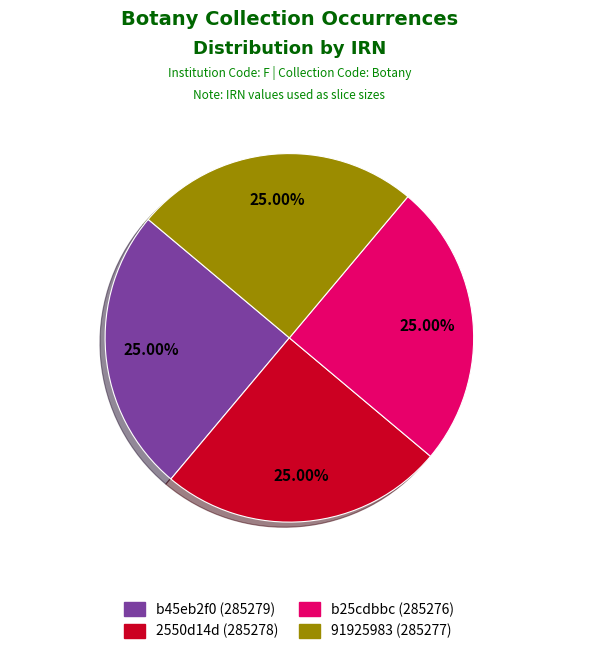

Is there a majority slice in this chart?

No